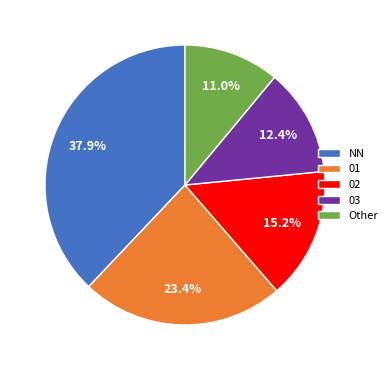

What is the ratio of the value at 01 to the value at NN?

0.6